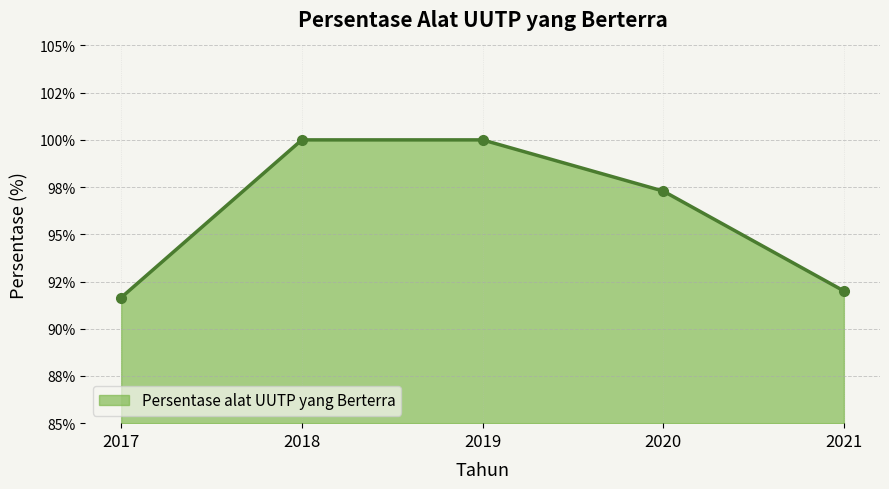

What is the value of the 1st point from the left?

91.7